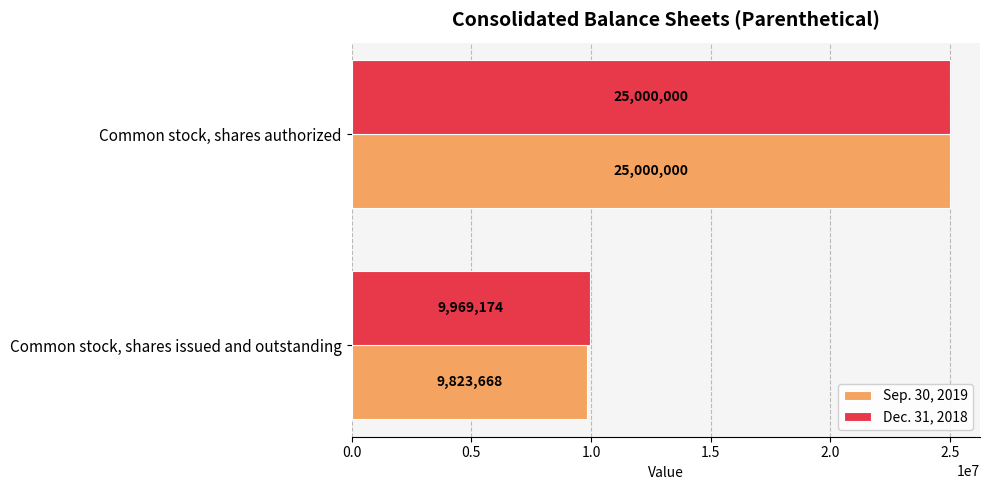

Which category has the highest value in the Sep. 30, 2019 series?

Common stock, shares authorized